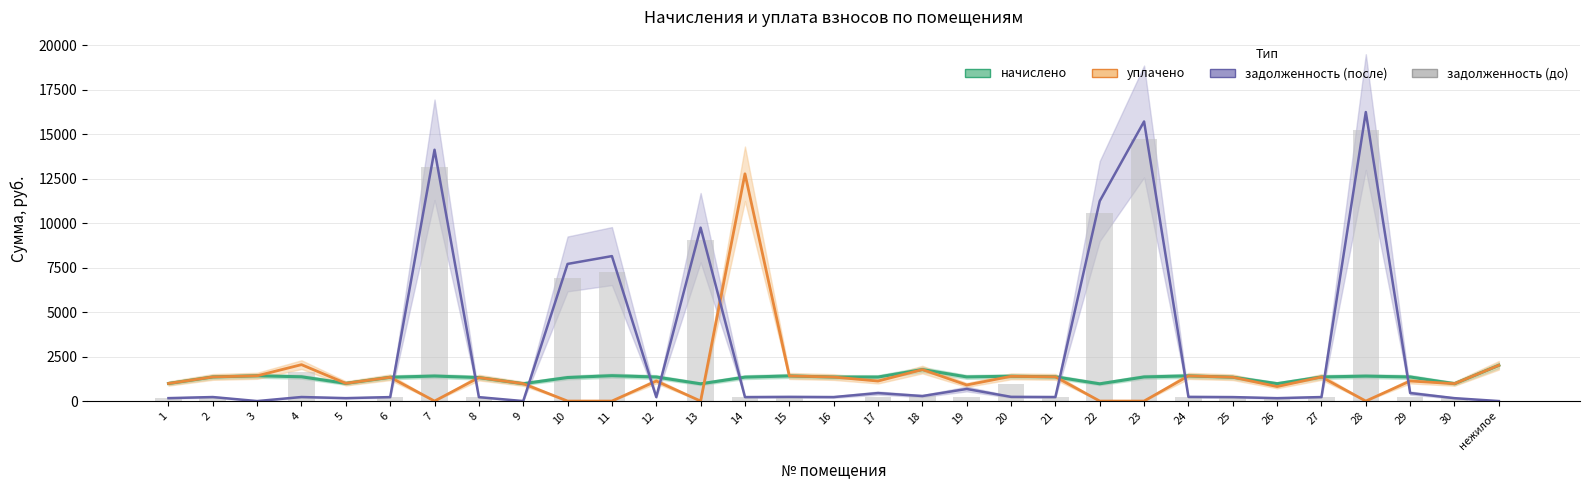

True or false: уплачено has a value of 0.0 at 23.

True